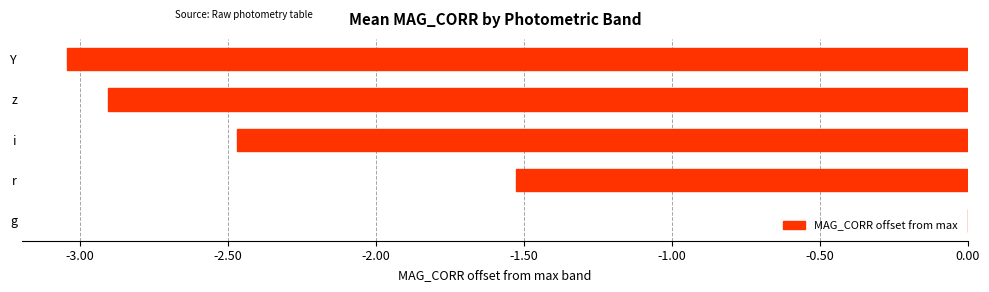

Count the values in the range -2 to -1.

1